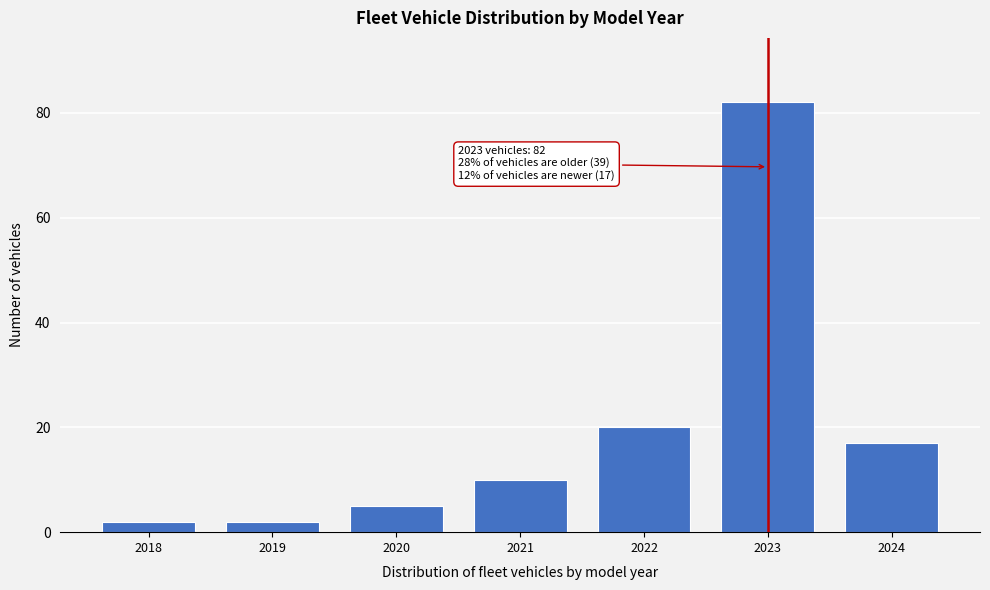

Reading left to right, what are all the values shown in this chart?

2	2	5	10	20	82	17